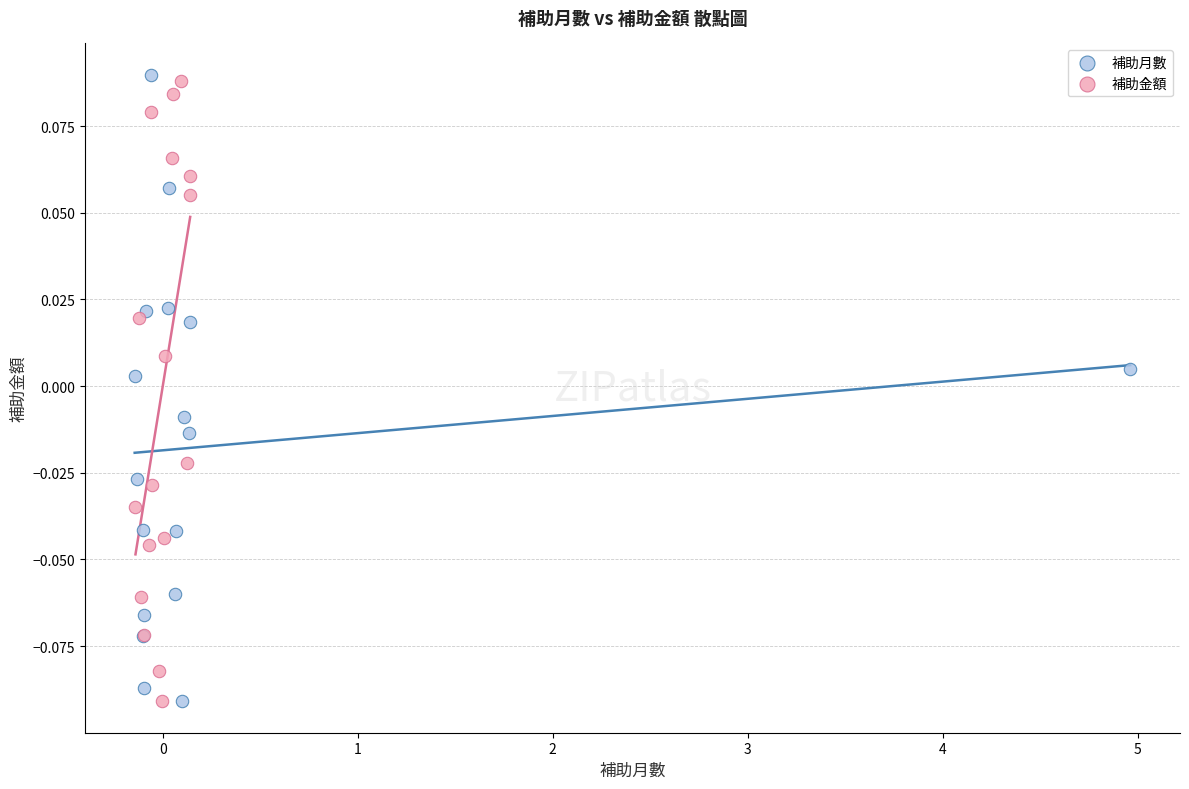

What are all the series names shown in the legend?

補助月數, 補助金額